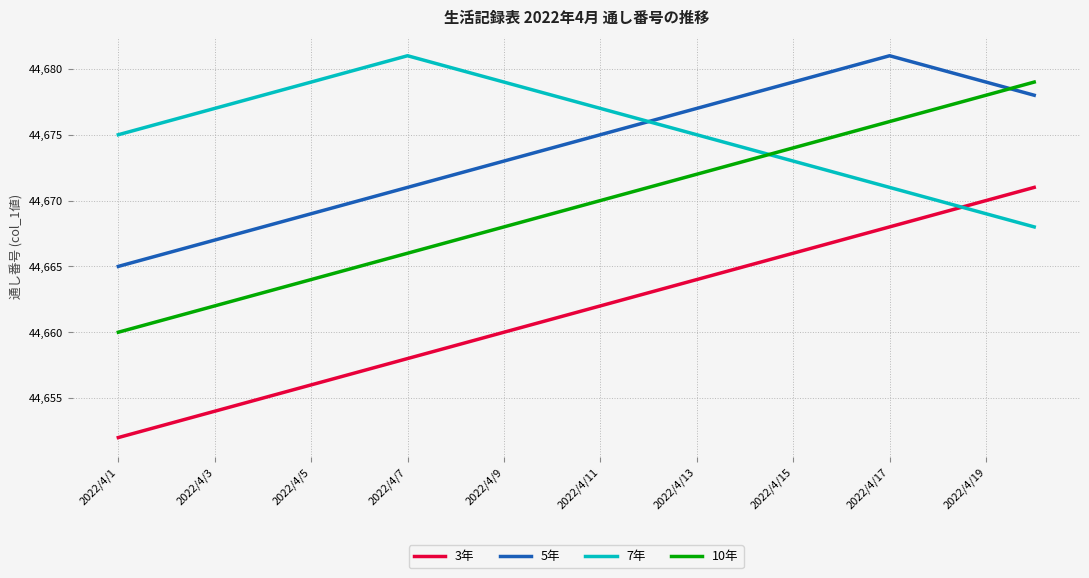

Which series has the largest total across all categories?

7年